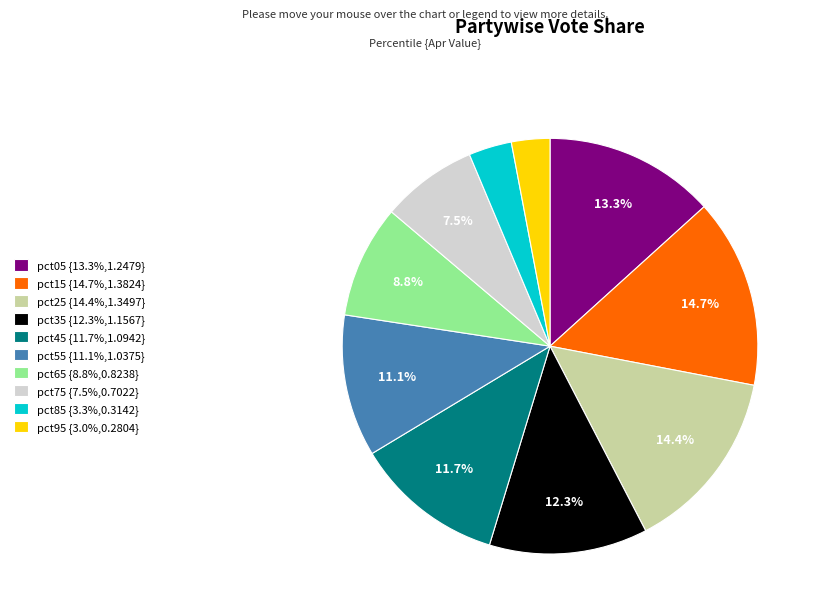

The pct05 slice represents 4% of the pie. True or false?

False